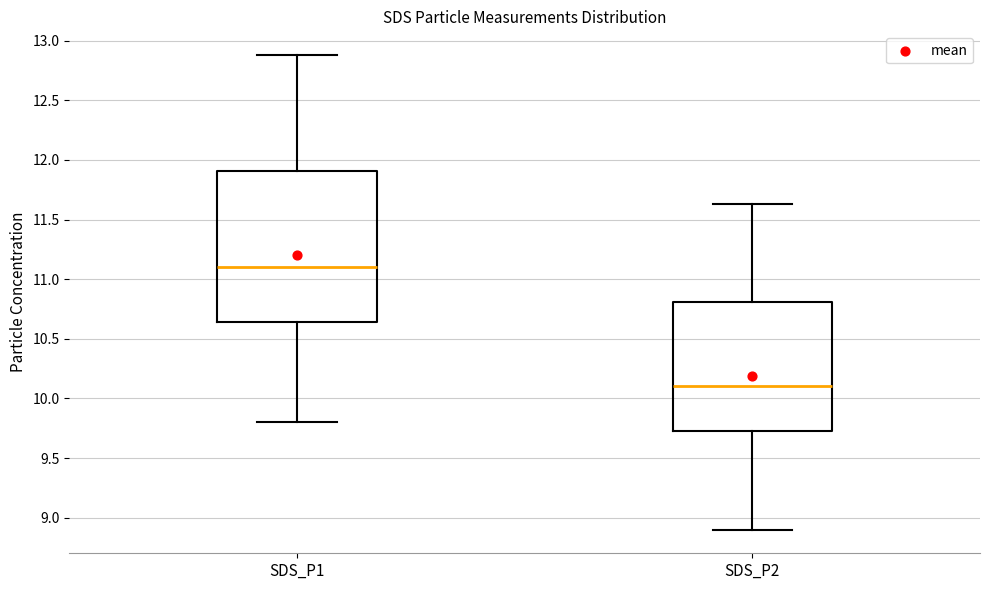

Comparing the boxes themselves (not the whiskers), which one is the tallest?

SDS_P1